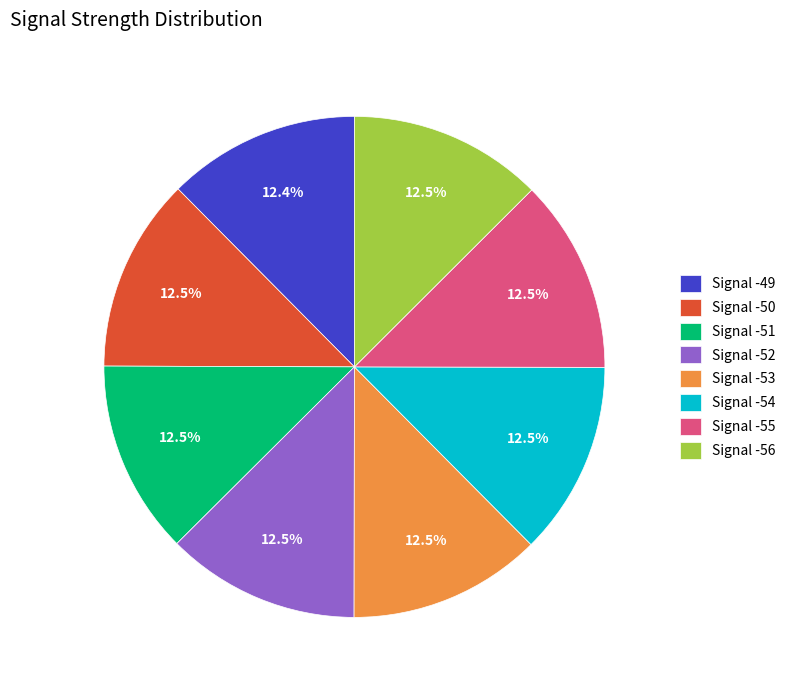

Does any single category account for the majority?

No